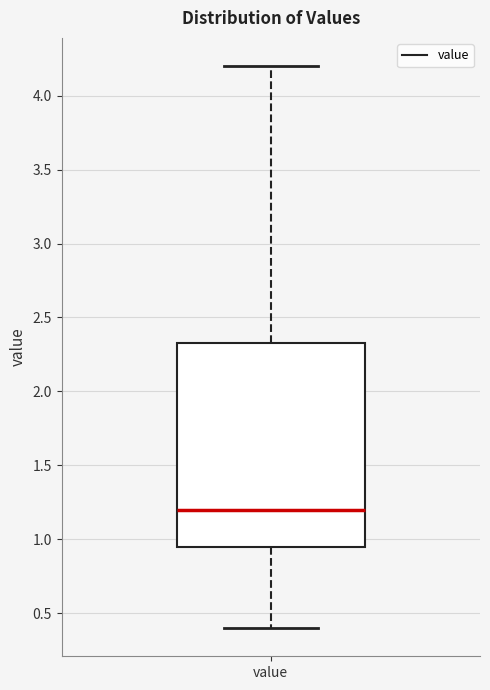

Where is the upper edge of the box for value on the y-axis? The values are not printed on the chart, so give them approximately, as read against the axis.

2.35